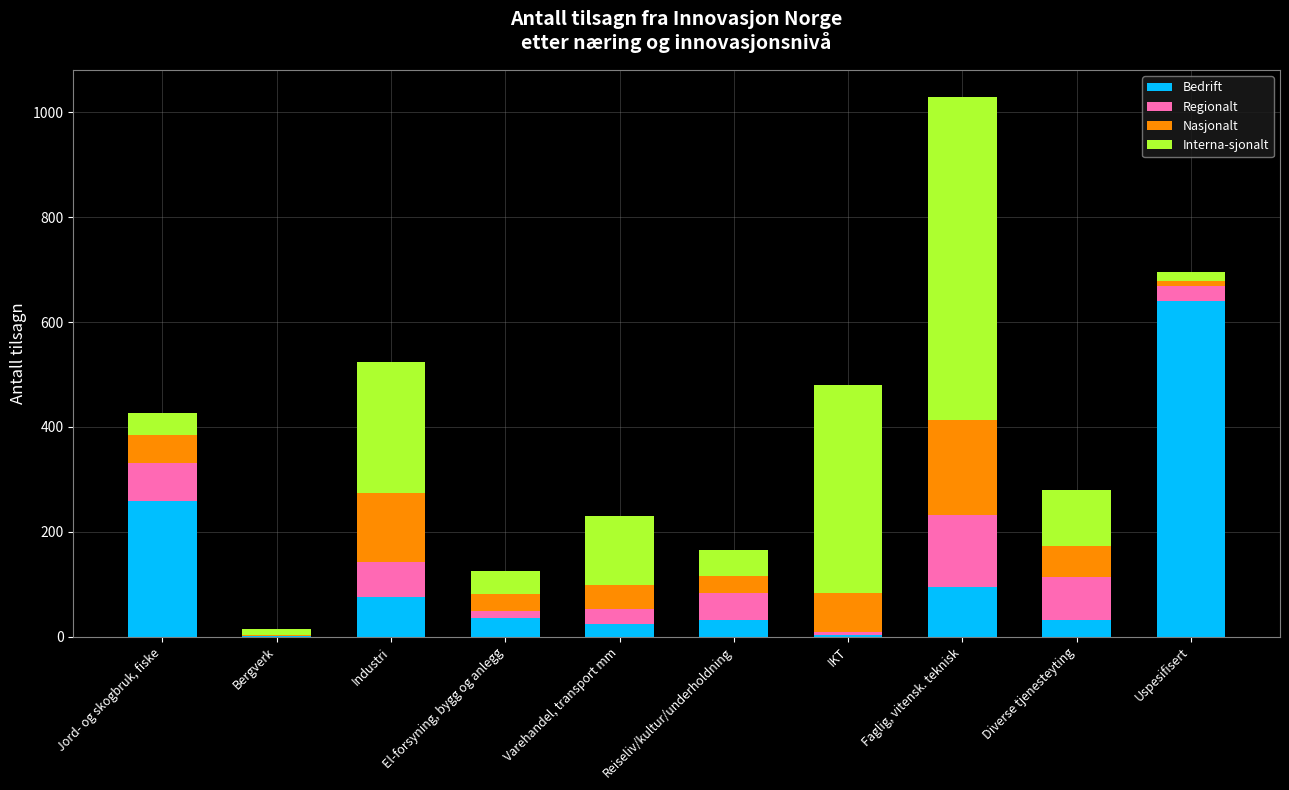

At which category is the sum across all series the highest?

Faglig, vitensk. teknisk